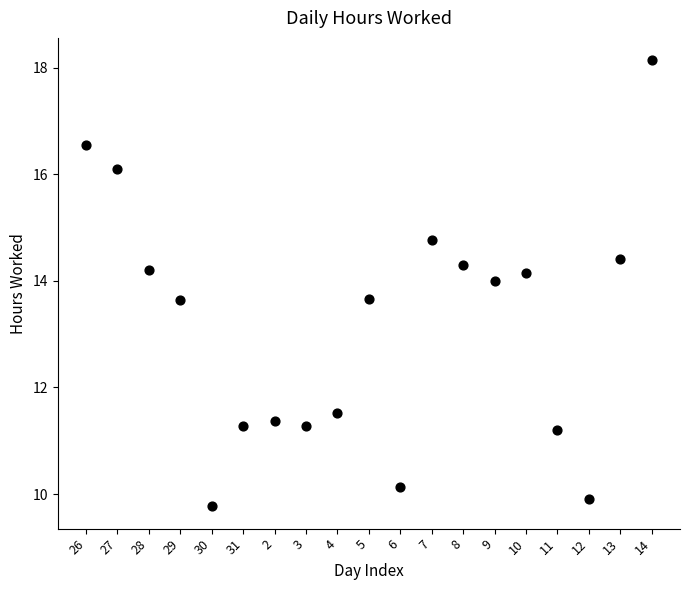

What is the range of Y values (max minus min)?

8.4